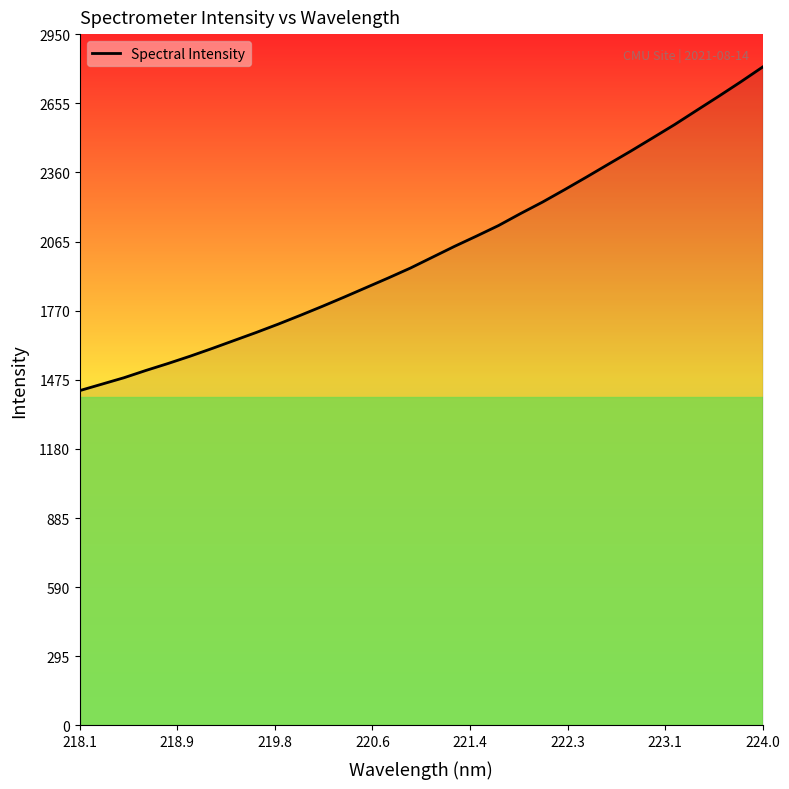

What is the sum of all values?

64841.3